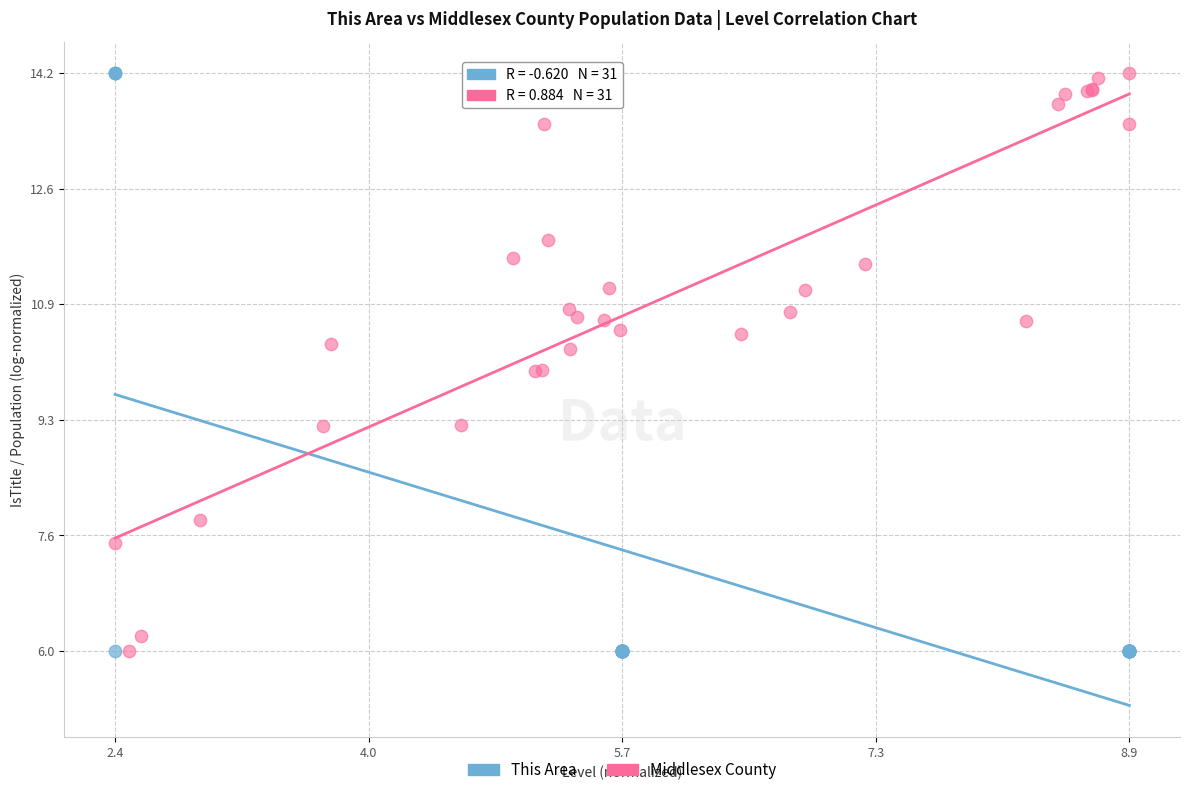

What are all the series names shown in the legend?

This Area, Middlesex County